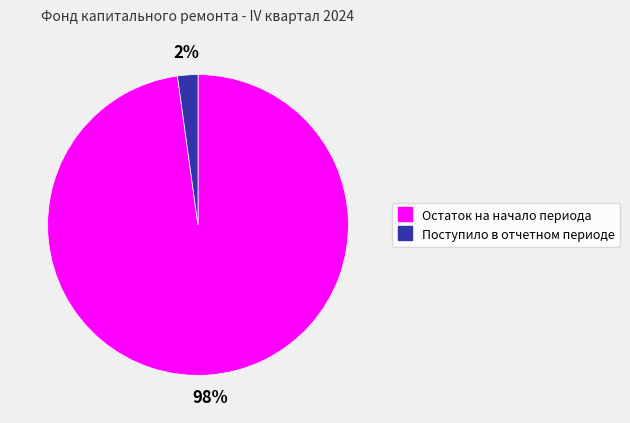

To the nearest percent, what portion does Остаток на начало периода represent?

98%